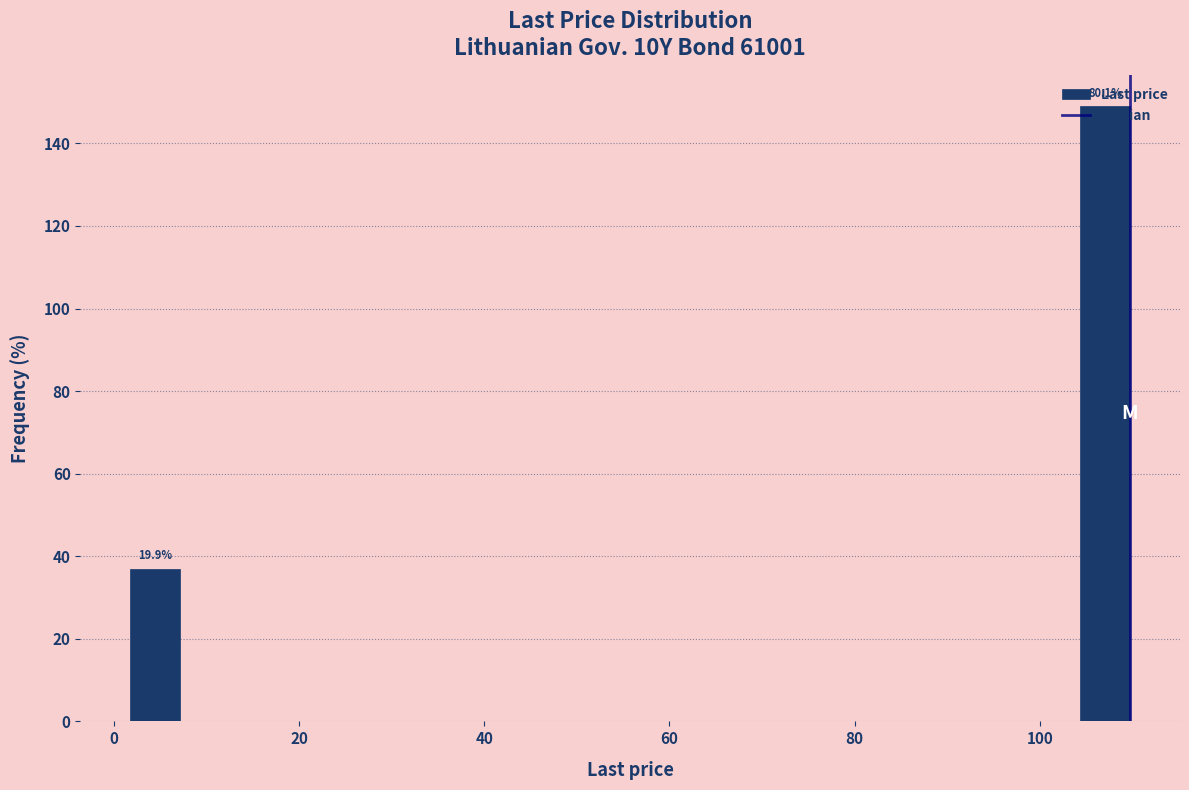

Around what value on the x-axis is the tallest bar? Give the approximate position of its centre, as read against the axis.

108